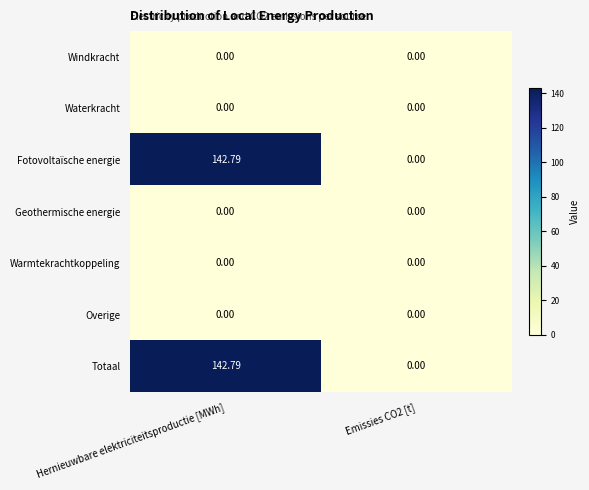

Which category has the highest value across all series?

Hernieuwbare elektriciteitsproductie [MWh]